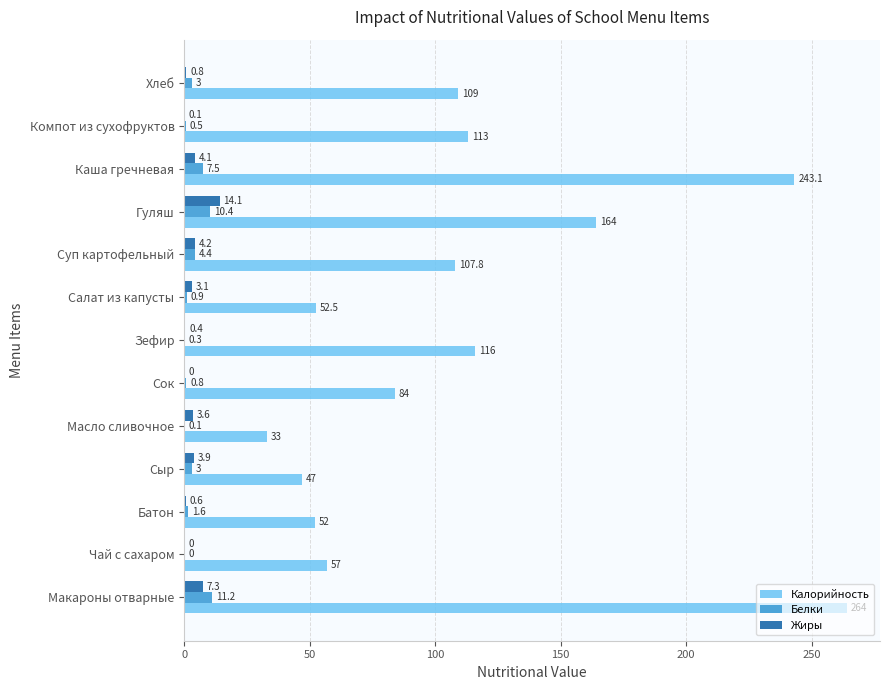

What is the greatest value displayed?

264.0